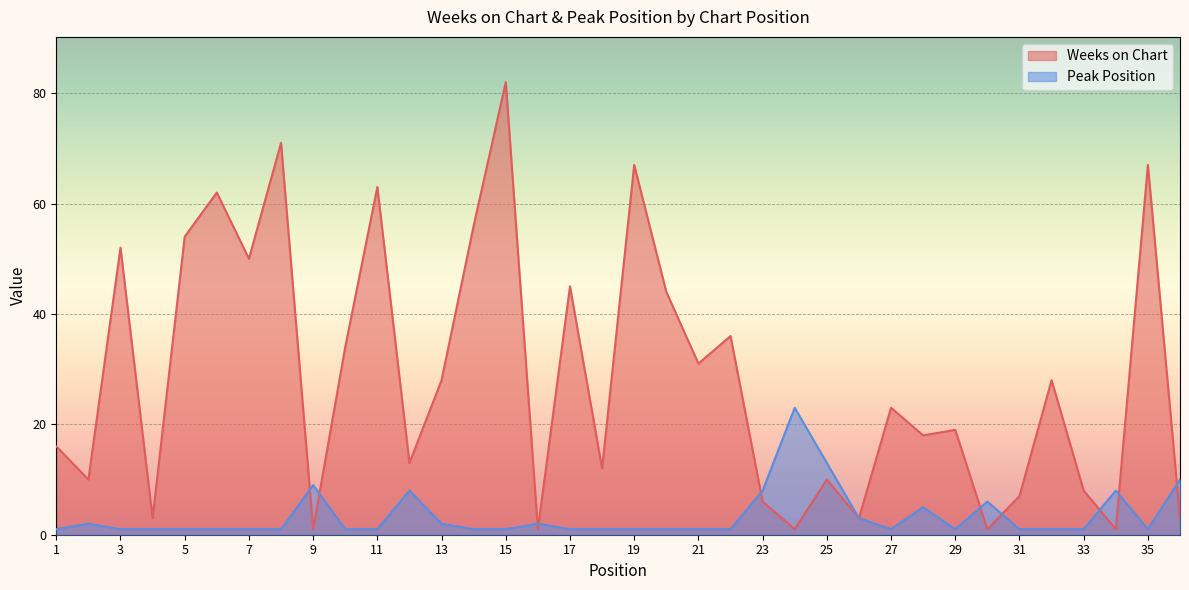

What is the value of the Weeks on Chart point at the 1st from the left?

16